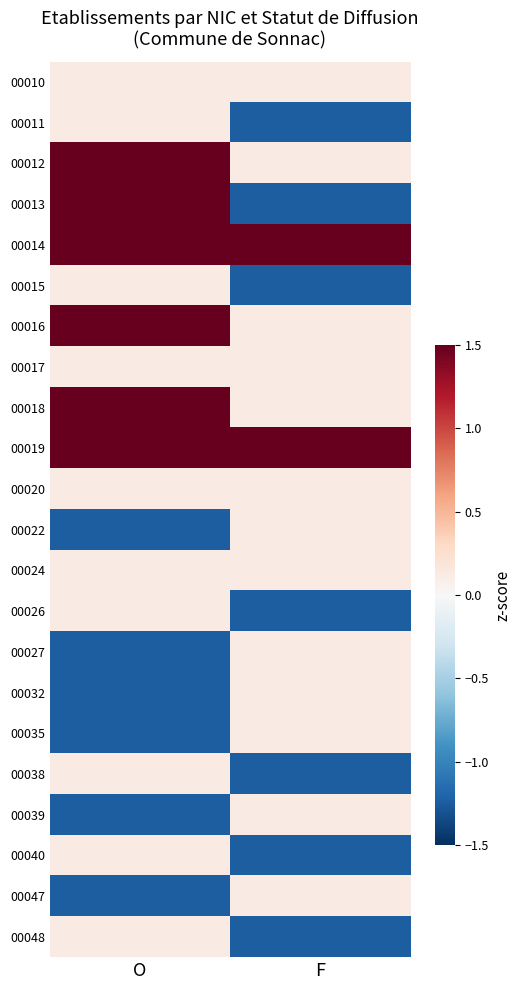

At how many categories does at least one series exceed 0?

2